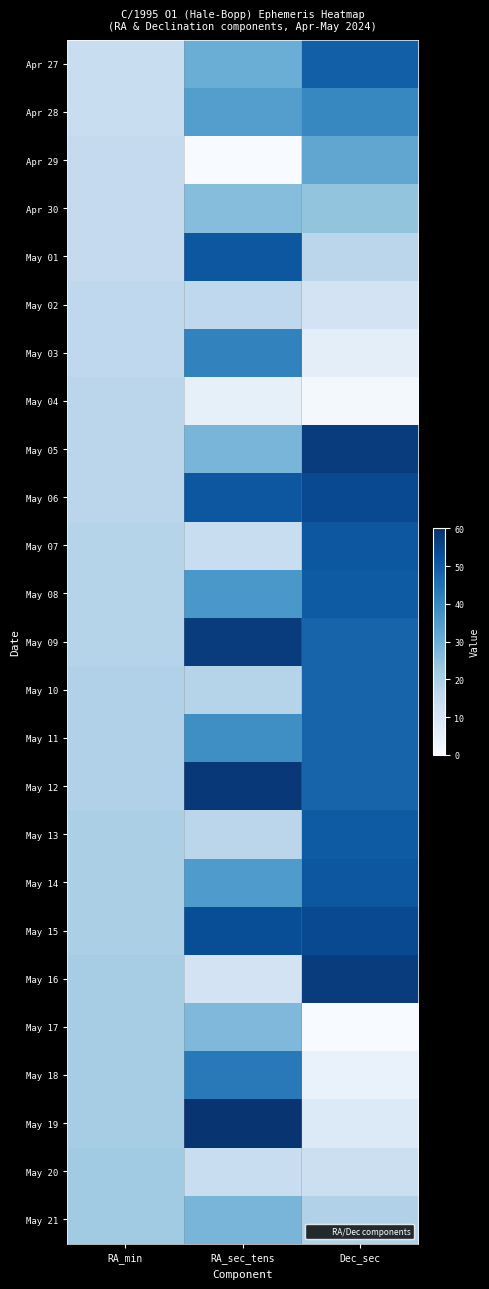

At Dec_sec, list the series in order from smallest to largest.

May 17, May 04, May 18, May 03, May 19, May 02, May 20, May 01, May 21, Apr 30, Apr 29, Apr 28, May 09, May 10, May 11, May 12, Apr 27, May 08, May 13, May 07, May 14, May 06, May 15, May 05, May 16